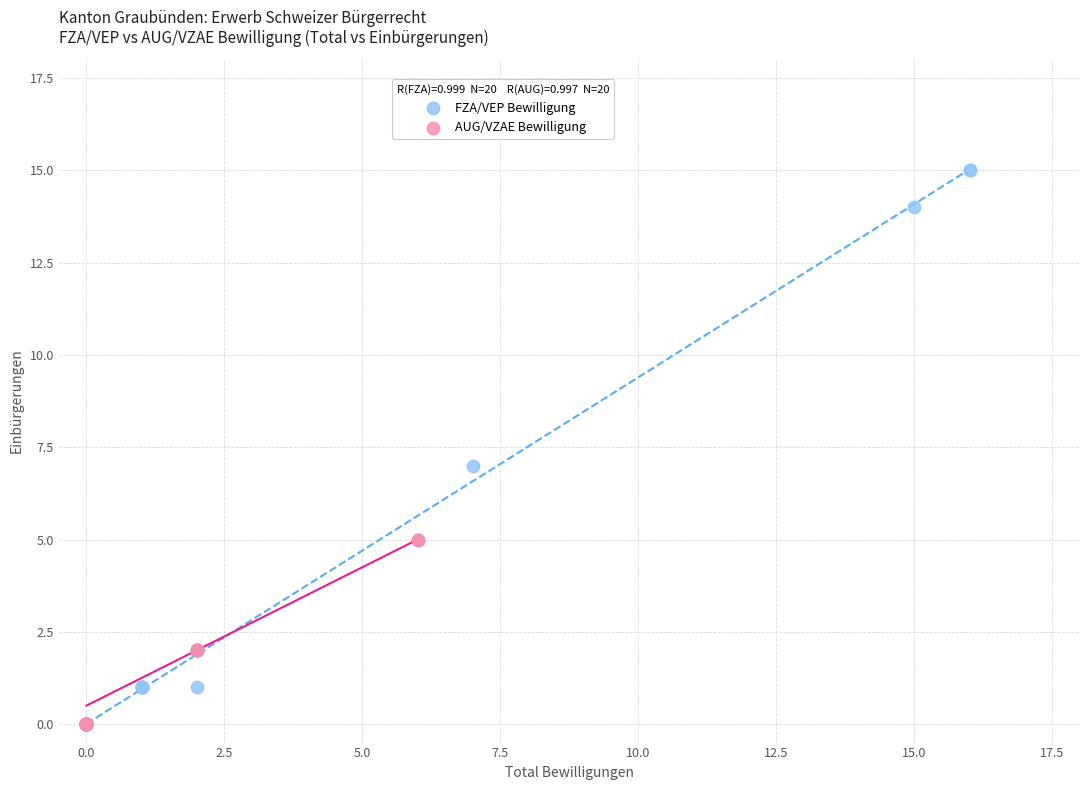

Which series contains the highest Y value?

FZA/VEP Bewilligung